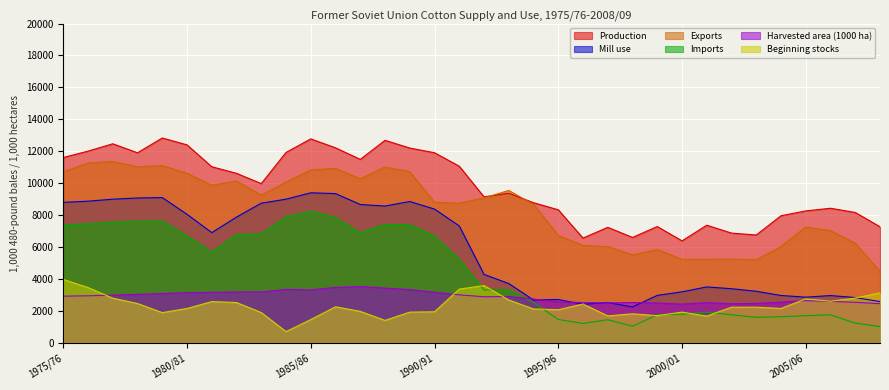

Reading left to right, what are all the values shown in this chart?

Production: 1975/76=11610	1976/77=12010	1977/78=12470	1978/79=11907	1979/80=12833	1980/81=12401	1981/82=11032	1982/83=10619	1983/84=9976	1984/85=11928	1985/86=12777	1986/87=12217	1987/88=11491	1988/89=12686	1989/90=12203	1990/91=11910	1991/92=11065	1992/93=9146	1993/94=9378	1994/95=8778	1995/96=8336	1996/97=6564	1997/98=7237	1998/99=6604	1999/00=7287	2000/01=6389	2001/02=7369	2002/03=6876	2003/04=6757	2004/05=7963	2005/06=8267	2006/07=8432	2007/08=8168	2008/09=7272
Mill use: 1975/76=8800	1976/77=8875	1977/78=9000	1978/79=9075	1979/80=9100	1980/81=8053	1981/82=6905	1982/83=7880	1983/84=8750	1984/85=9000	1985/86=9400	1986/87=9350	1987/88=8667	1988/89=8570	1989/90=8856	1990/91=8379	1991/92=7325	1992/93=4288	1993/94=3715	1994/95=2685	1995/96=2715	1996/97=2418	1997/98=2525	1998/99=2251	1999/00=2975	2000/01=3196	2001/02=3504	2002/03=3393	2003/04=3231	2004/05=2969	2005/06=2863	2006/07=2964	2007/08=2839	2008/09=2588
Exports: 1975/76=10712	1976/77=11260	1977/78=11371	1978/79=11022	1979/80=11107	1980/81=10623	1981/82=9872	1982/83=10138	1983/84=9250	1984/85=10069	1985/86=10831	1986/87=10935	1987/88=10279	1988/89=11016	1989/90=10725	1990/91=8807	1991/92=8750	1992/93=9080	1993/94=9547	1994/95=8673	1995/96=6728	1996/97=6105	1997/98=6030	1998/99=5514	1999/00=5845	2000/01=5237	2001/02=5234	2002/03=5246	2003/04=5203	2004/05=6033	2005/06=7253	2006/07=7024	2007/08=6242	2008/09=4483
Imports: 1975/76=7392	1976/77=7460	1977/78=7566	1978/79=7620	1979/80=7633	1980/81=6706	1981/82=5687	1982/83=6772	1983/84=6831	1984/85=7894	1985/86=8254	1986/87=7839	1987/88=6888	1988/89=7420	1989/90=7401	1990/91=6694	1991/92=5235	1992/93=3315	1993/94=3325	1994/95=2529	1995/96=1465	1996/97=1215	1997/98=1450	1998/99=1043	1999/00=1756	2000/01=1796	2001/02=1926	2002/03=1763	2003/04=1598	2004/05=1637	2005/06=1703	2006/07=1756	2007/08=1240	2008/09=1021
Harvested area (1000 ha): 1975/76=2924	1976/77=2950	1977/78=2992	1978/79=3038	1979/80=3090	1980/81=3147	1981/82=3168	1982/83=3188	1983/84=3192	1984/85=3347	1985/86=3316	1986/87=3475	1987/88=3527	1988/89=3432	1989/90=3338	1990/91=3171	1991/92=3010	1992/93=2888	1993/94=2903	1994/95=2746	1995/96=2564	1996/97=2527	1997/98=2505	1998/99=2530	1999/00=2498	2000/01=2427	2001/02=2525	2002/03=2447	2003/04=2471	2004/05=2553	2005/06=2646	2006/07=2600	2007/08=2539	2008/09=2456
Beginning stocks: 1975/76=3975	1976/77=3465	1977/78=2800	1978/79=2465	1979/80=1895	1980/81=2154	1981/82=2585	1982/83=2527	1983/84=1900	1984/85=707	1985/86=1460	1986/87=2260	1987/88=1973	1988/89=1406	1989/90=1926	1990/91=1949	1991/92=3367	1992/93=3592	1993/94=2685	1994/95=2126	1995/96=2075	1996/97=2433	1997/98=1689	1998/99=1821	1999/00=1703	2000/01=1926	2001/02=1678	2002/03=2235	2003/04=2235	2004/05=2156	2005/06=2754	2006/07=2608	2007/08=2808	2008/09=3135